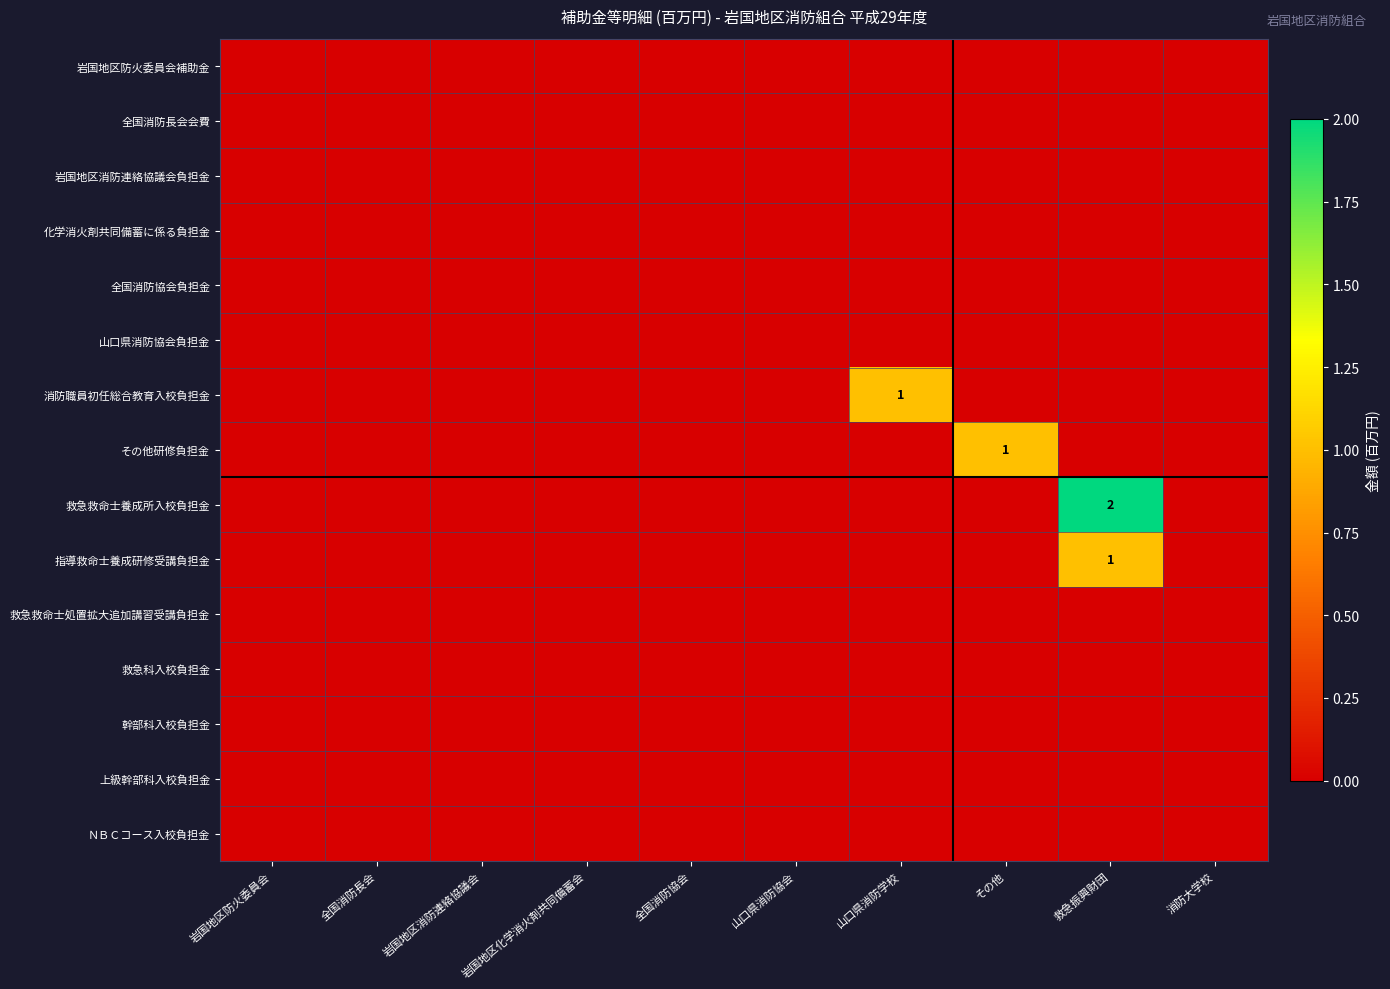

How many data points does each series have?

10